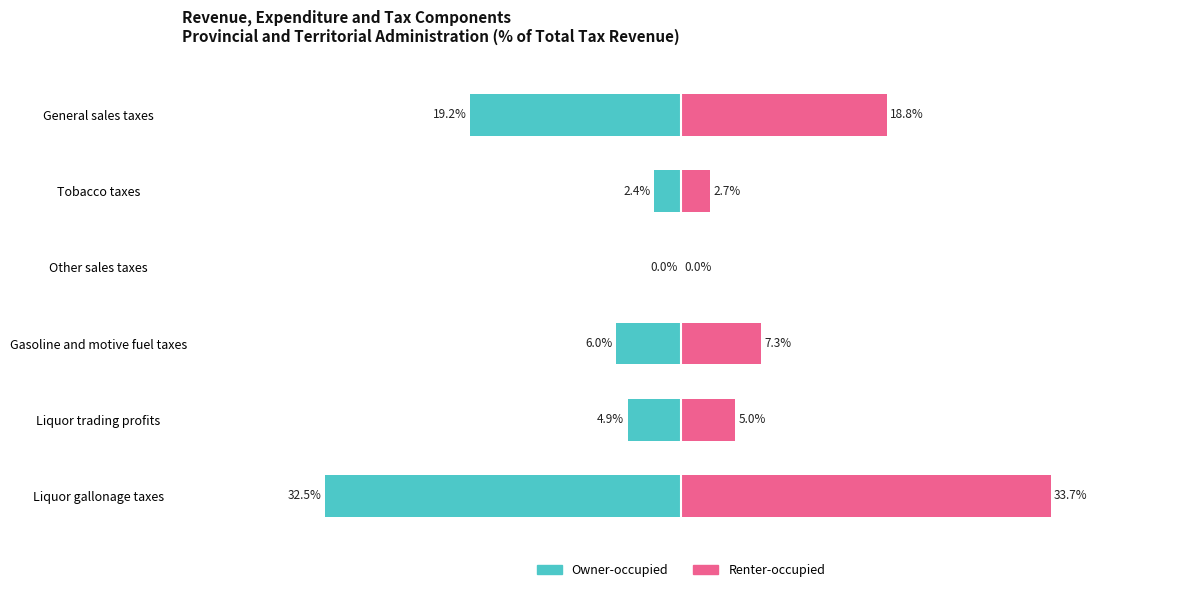

Between Tobacco taxes and Other sales taxes, which series saw the biggest shift?

Renter-occupied